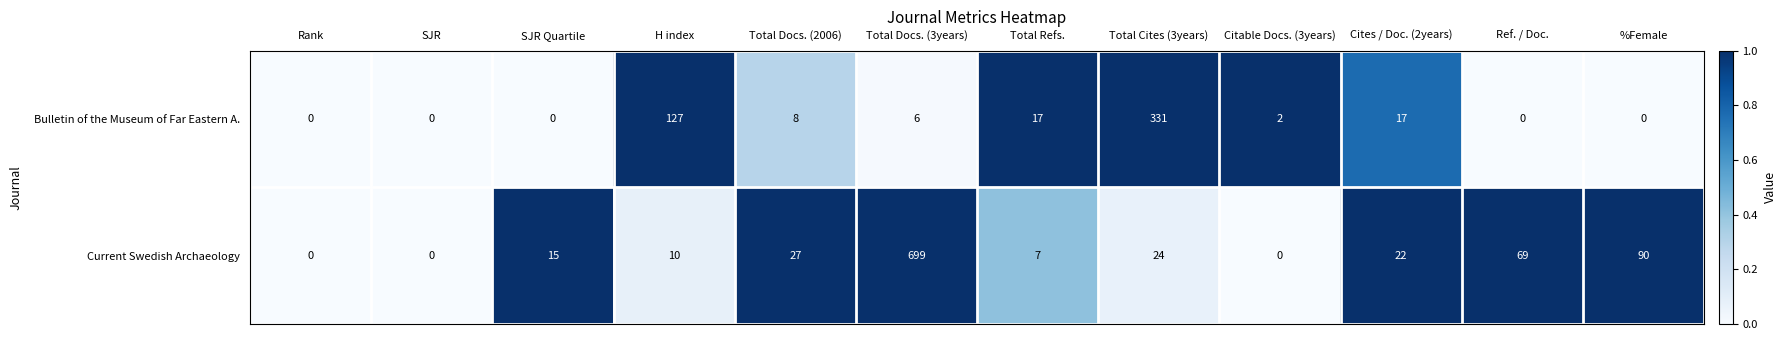

List the series in order of their overall mean, highest first.

Current Swedish Archaeology, Bulletin of the Museum of Far Eastern A.